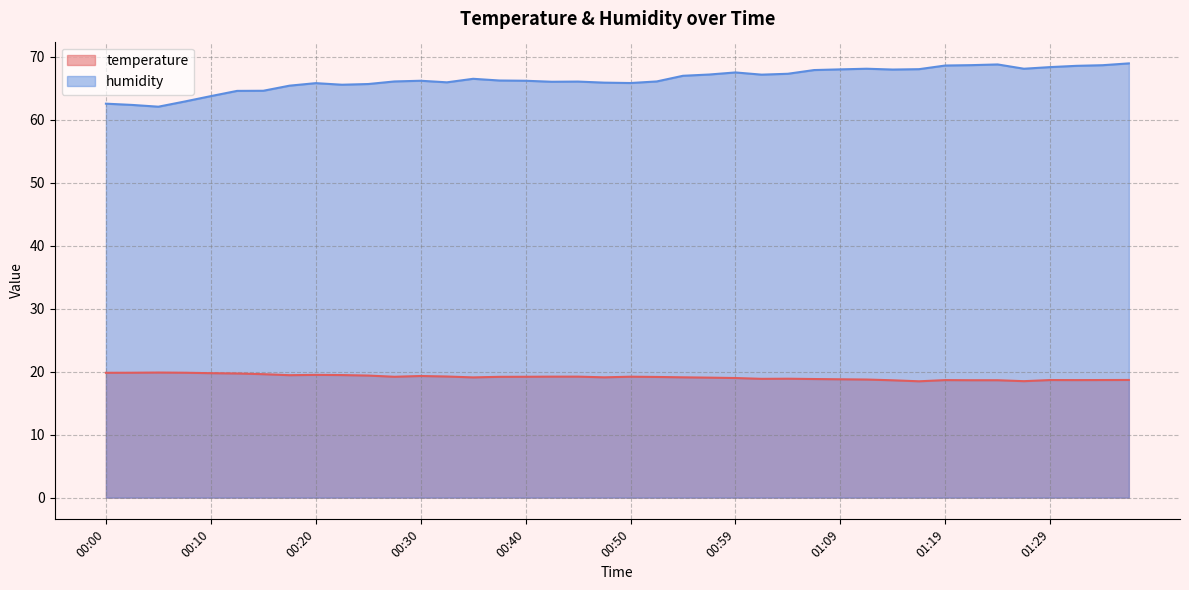

What is the difference between the temperature values at 01:36 and 00:00?

1.1